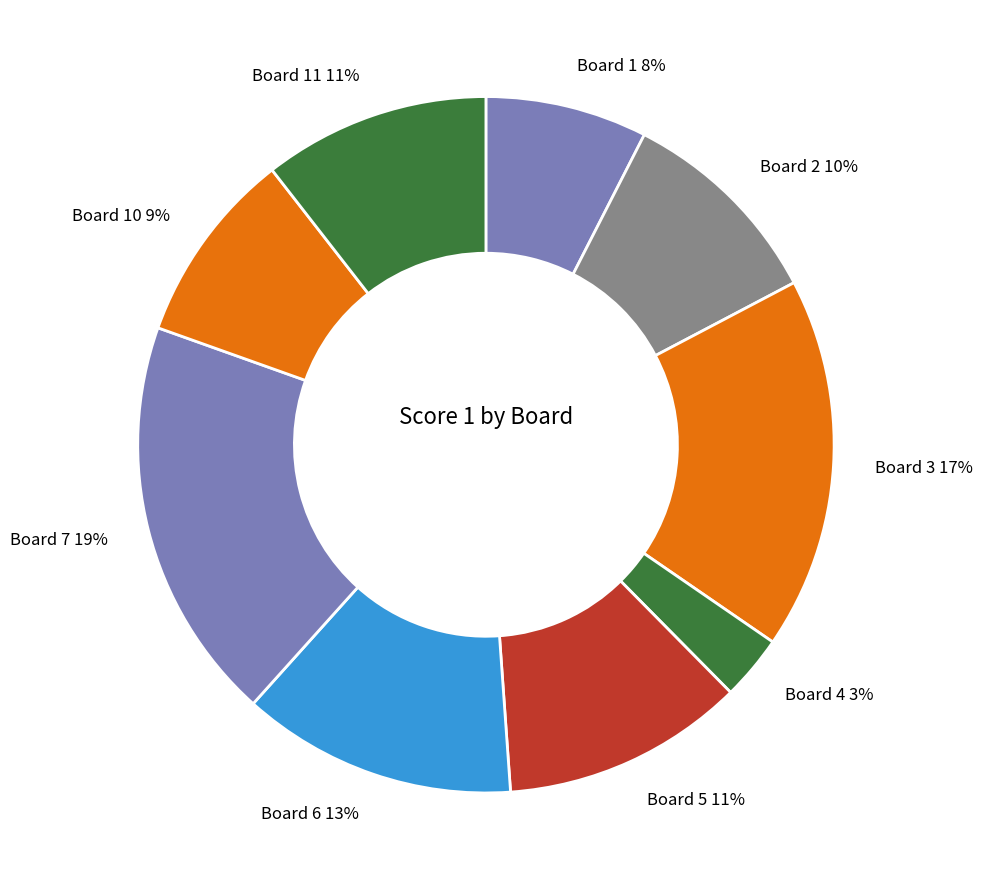

Do Board 1 and Board 4 together represent more than half of the pie?

No